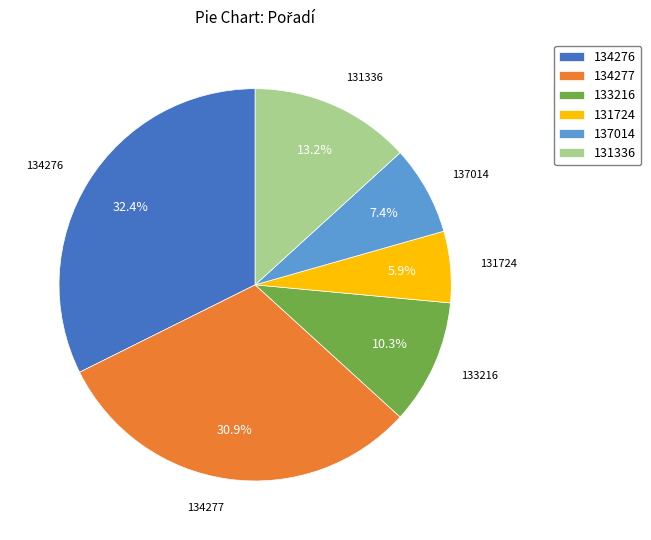

What percentage is the 131724 slice, to the nearest percent?

6%